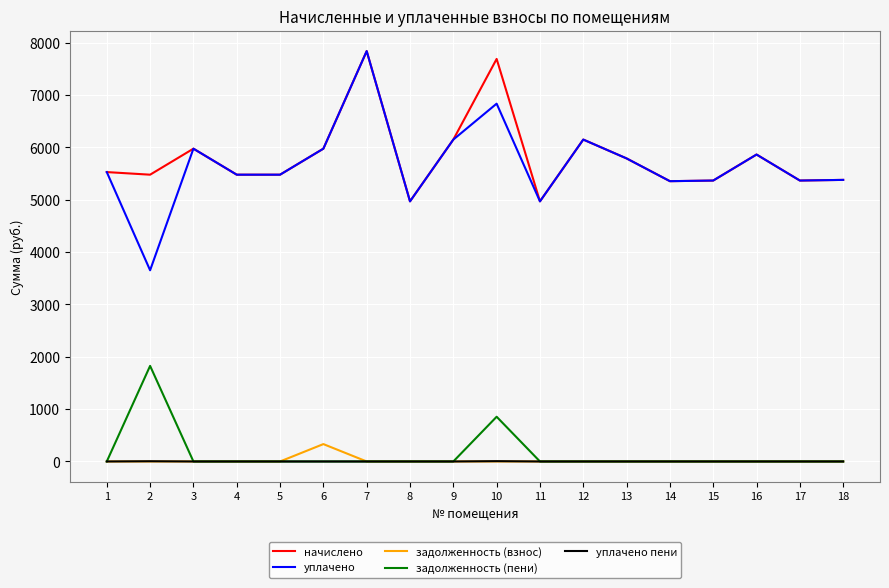

Which category has the highest value in the уплачено series?

7